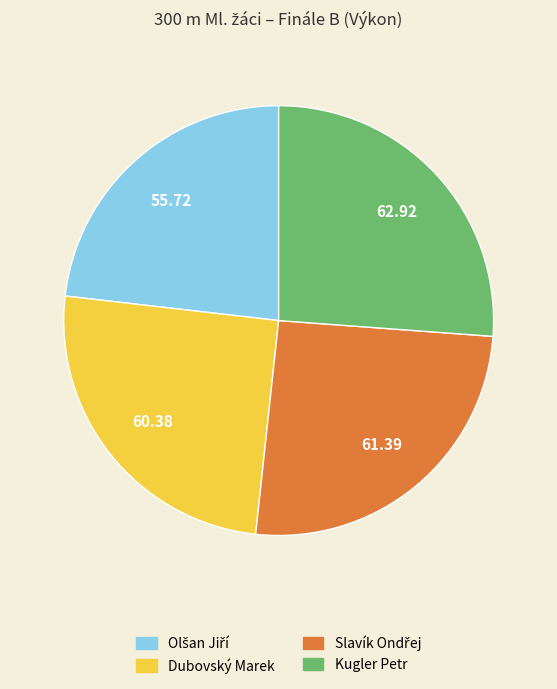

Does Dubovský Marek represent more than half of the total?

No